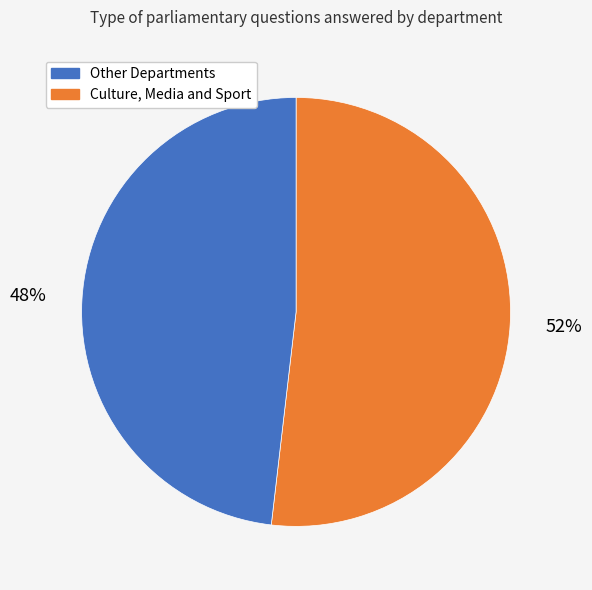

How many segments does this pie chart have?

2